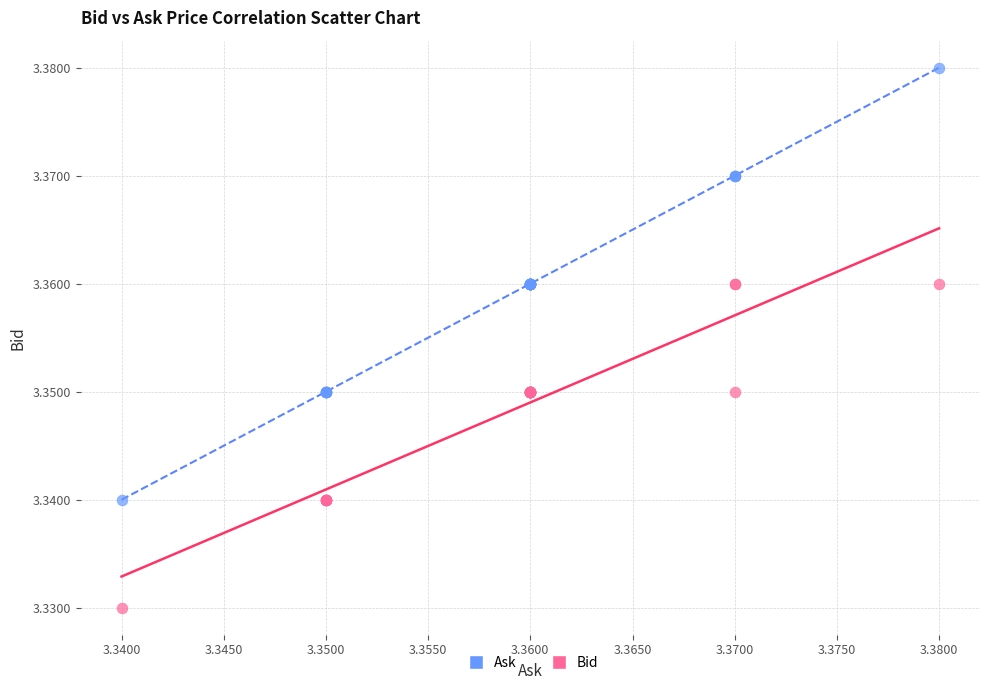

Which series contains the highest Y value?

Ask